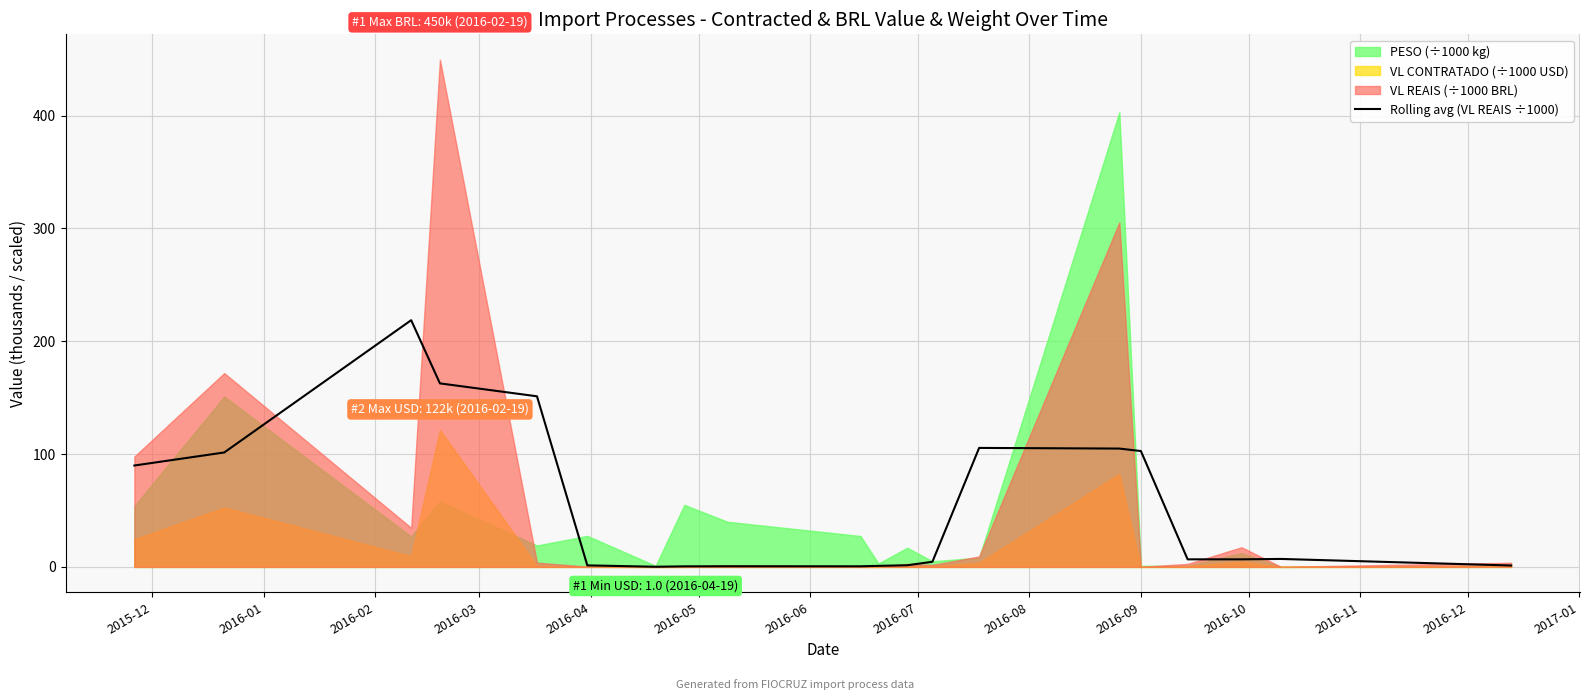

Is it true that the value at 2016-11 is 1.5?

True